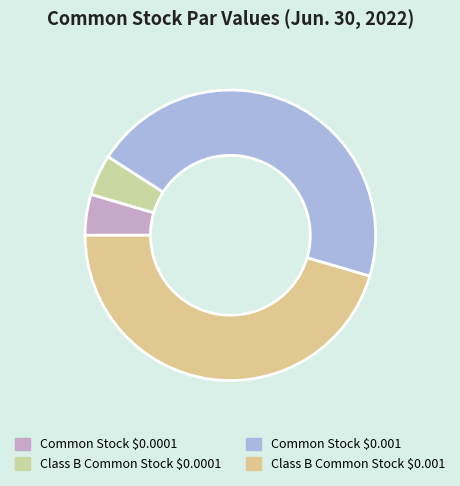

True or false: Class B Common Stock $0.001 accounts for 40% of the total.

False